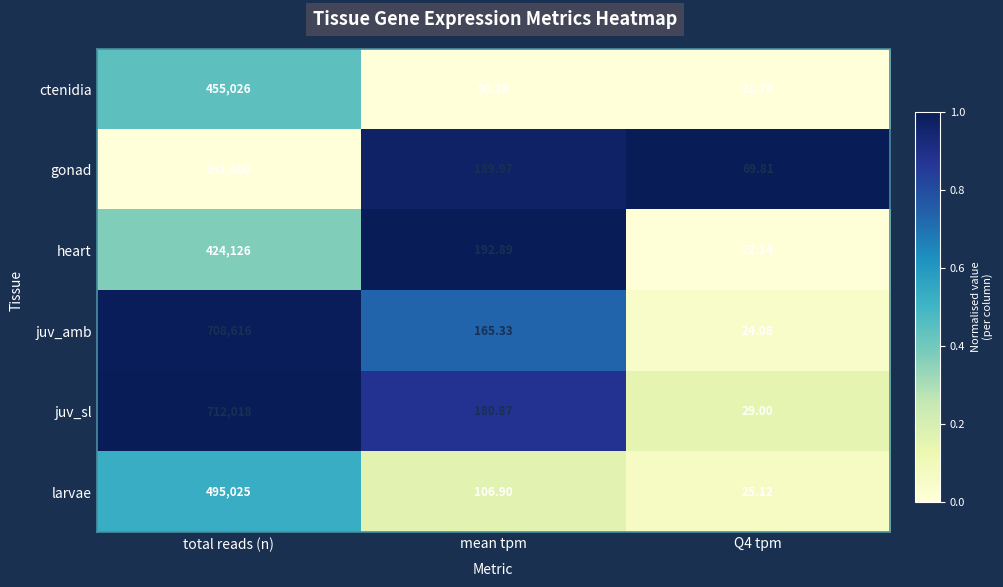

Which series has the largest total across all categories?

juv_sl